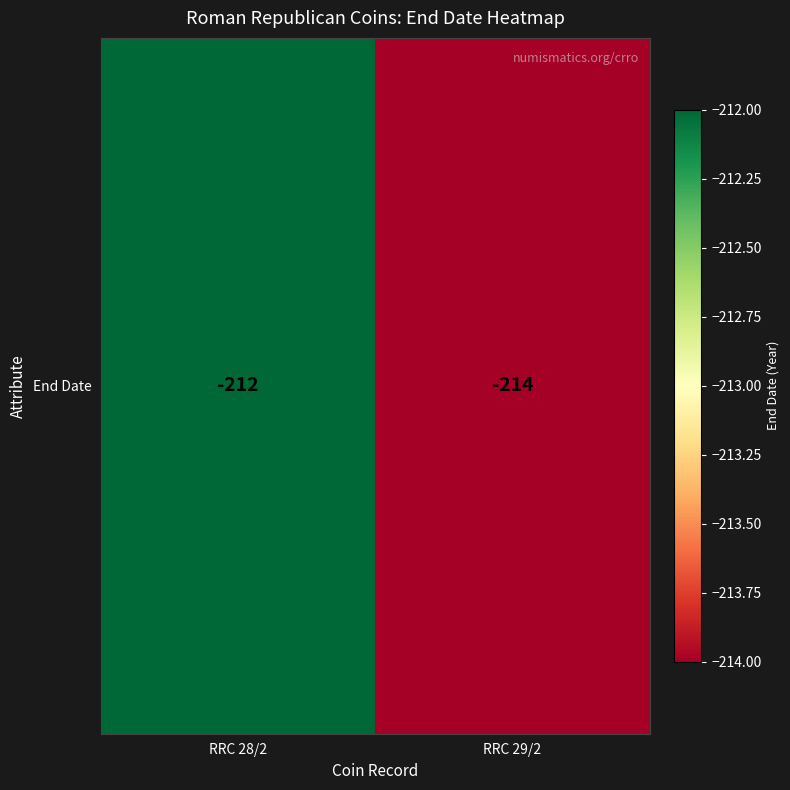

Reading left to right, what are all the values shown in this chart?

-212	-214